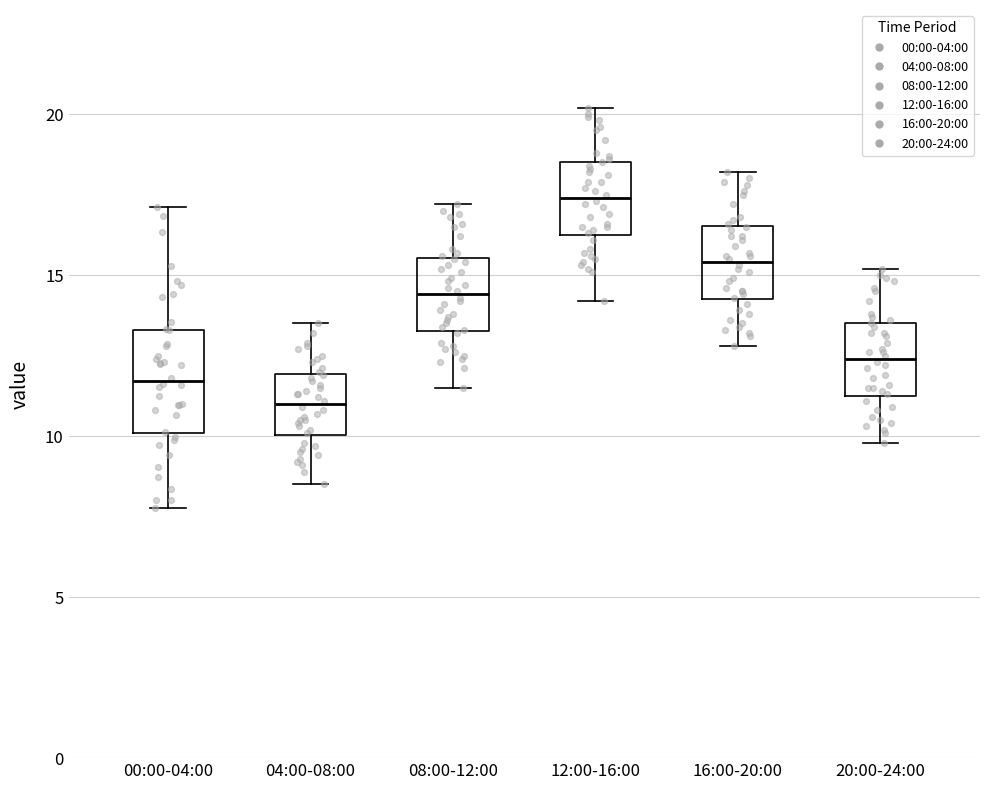

Which box is the tallest, from its lower edge to its upper edge?

00:00-04:00